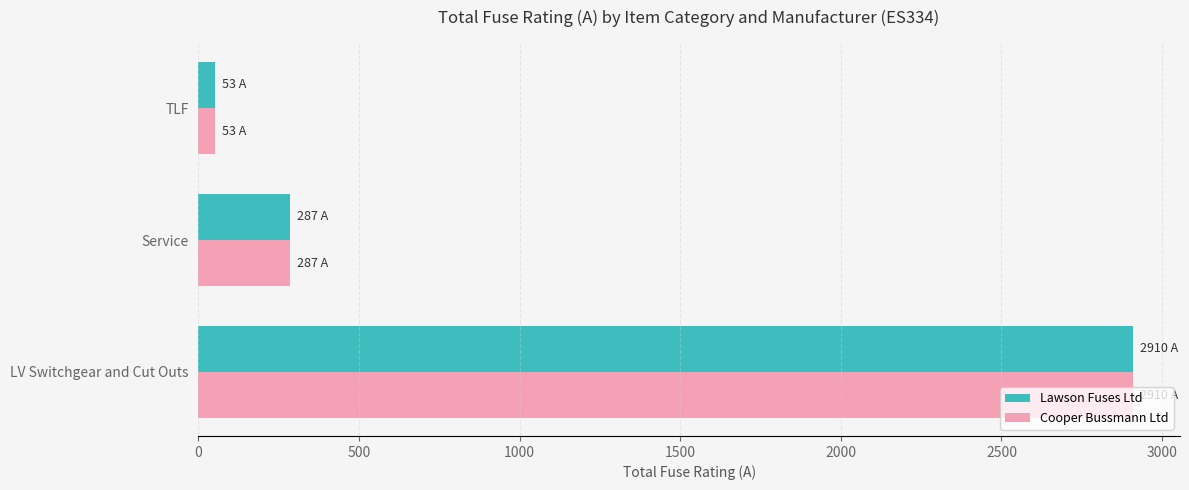

What is the approximate value of Lawson Fuses Ltd at Service?

287